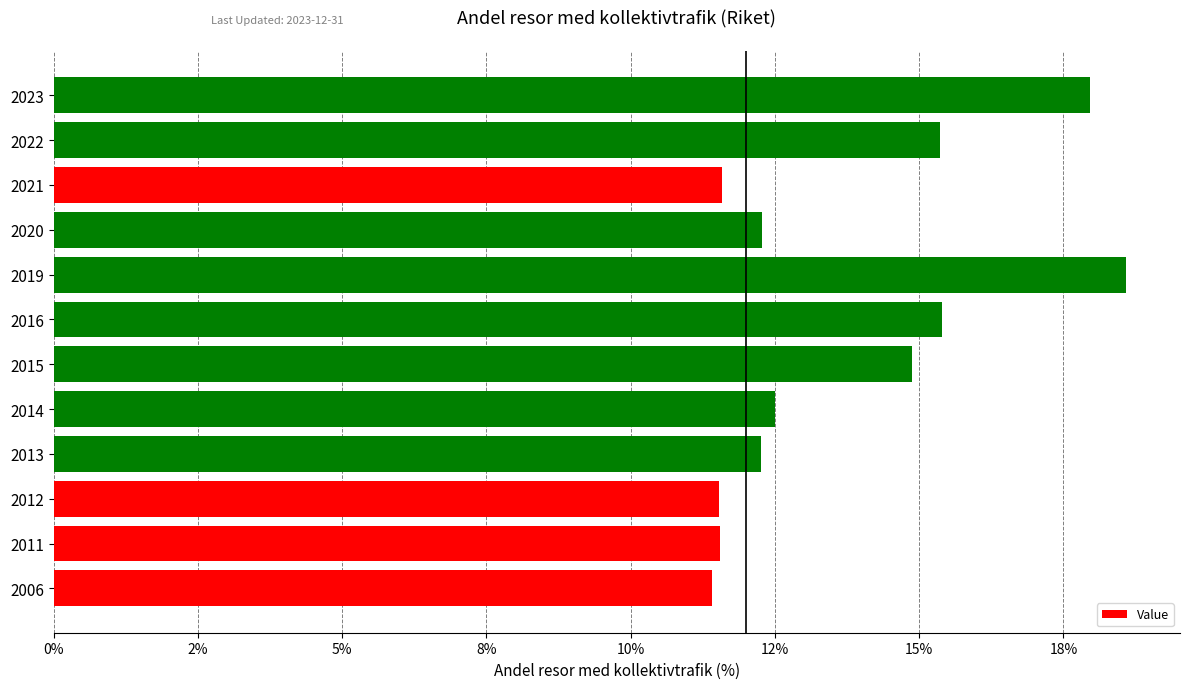

What is the greatest value displayed?

18.6